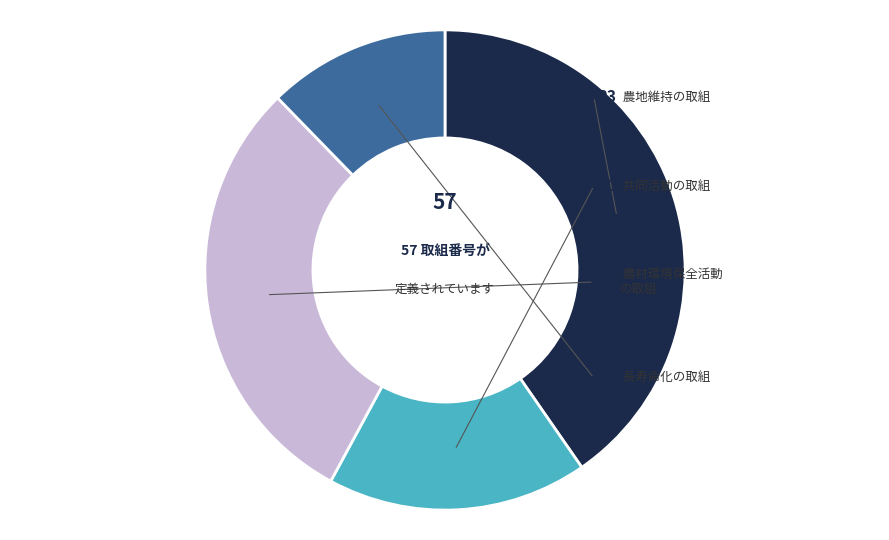

Is there a majority slice in this chart?

No